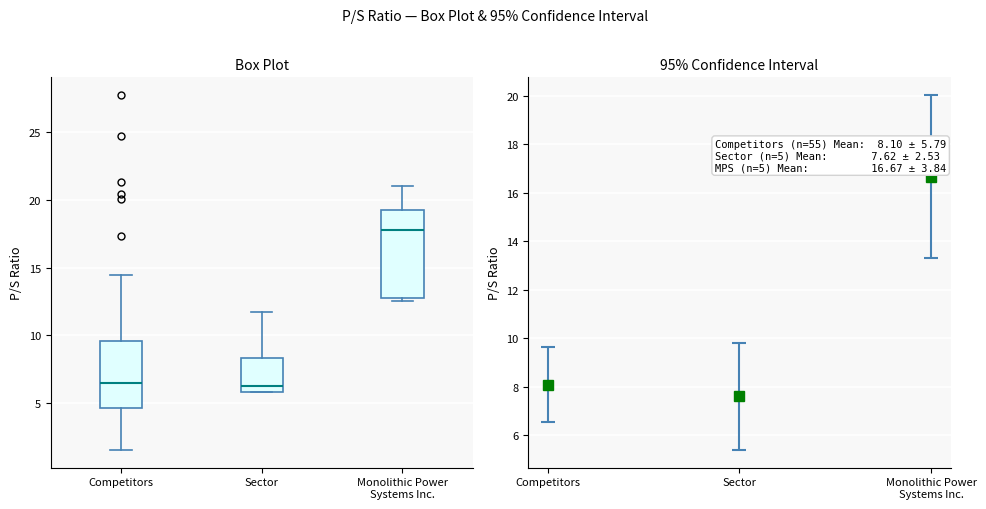

Reading left to right, read every box against the y-axis: the position of its median line, the range the box covers, and the ends of its whiskers. The values are not printed on the chart, so give them approximately, as read against the axis.

Competitors: median 6.5, box 4.5 to 9.5, whiskers 1.5 to 14.5
Sector: median 6.5, box 6.0 to 8.5, whiskers 6.0 to 12.0
Monolithic Power Systems Inc.: median 18.0, box 12.5 to 19.0, whiskers 12.5 (just below the box's lower edge) to 21.0